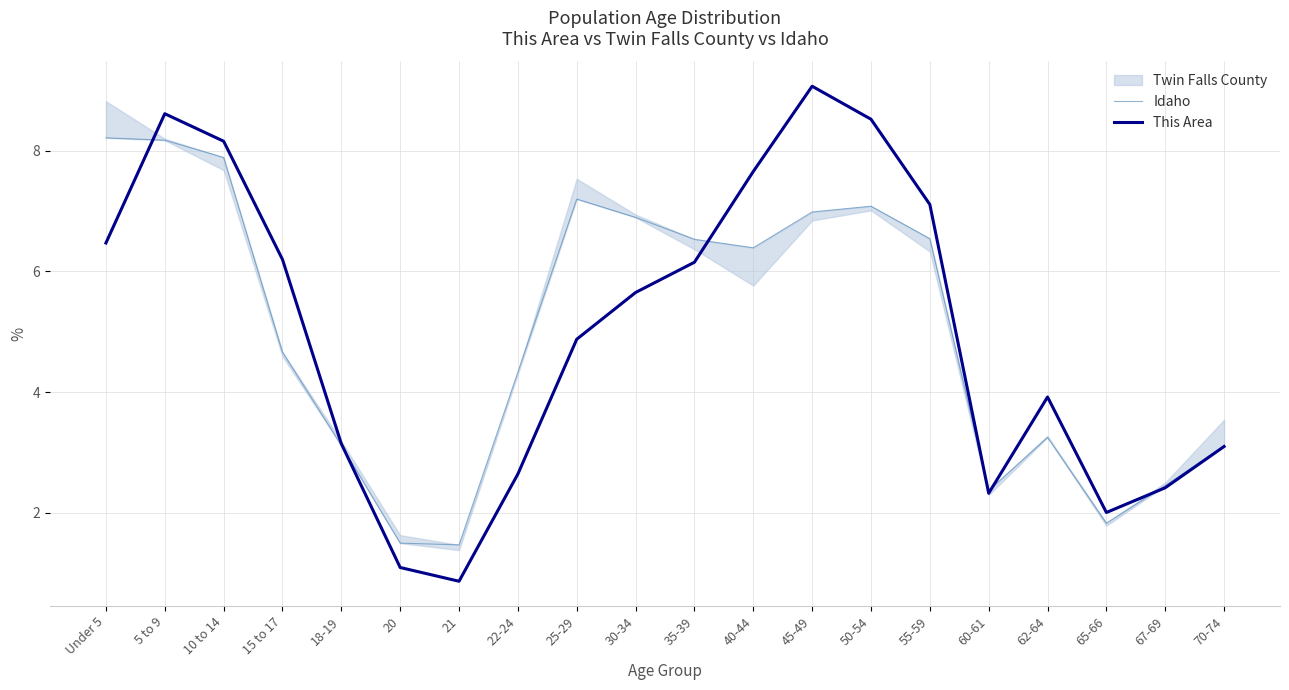

True or false: This Area has a value of 7.1 at 55-59.

True